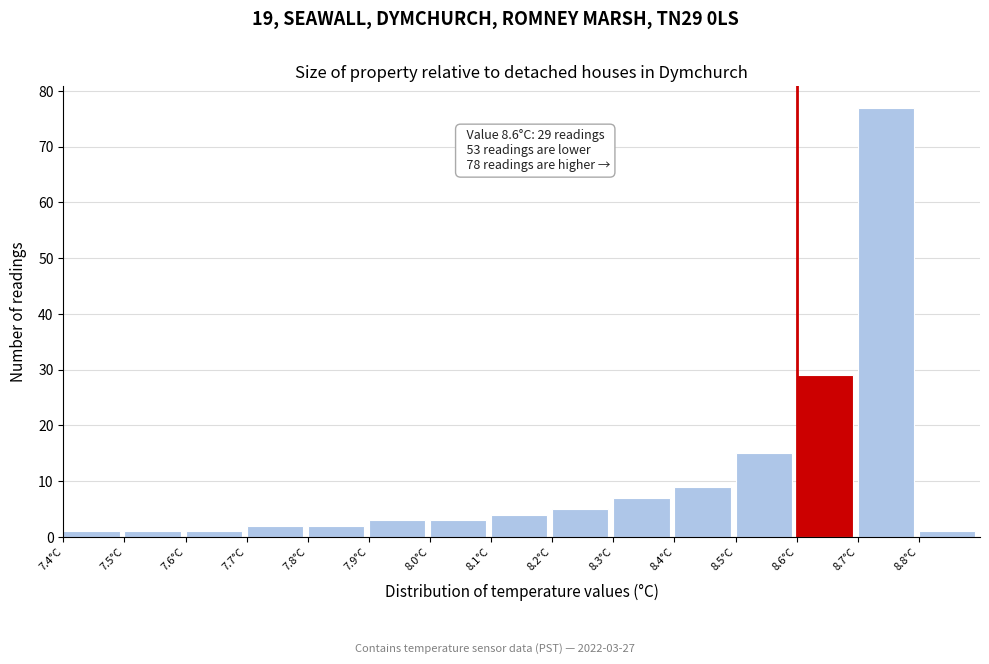

Over which range of the x-axis is the bar tallest?

8.7 to 8.8